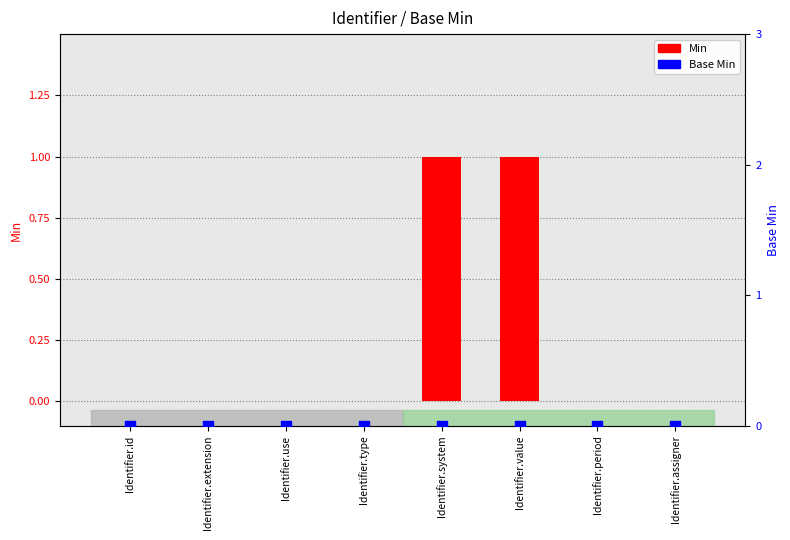

At how many categories does at least one series exceed 0?

2